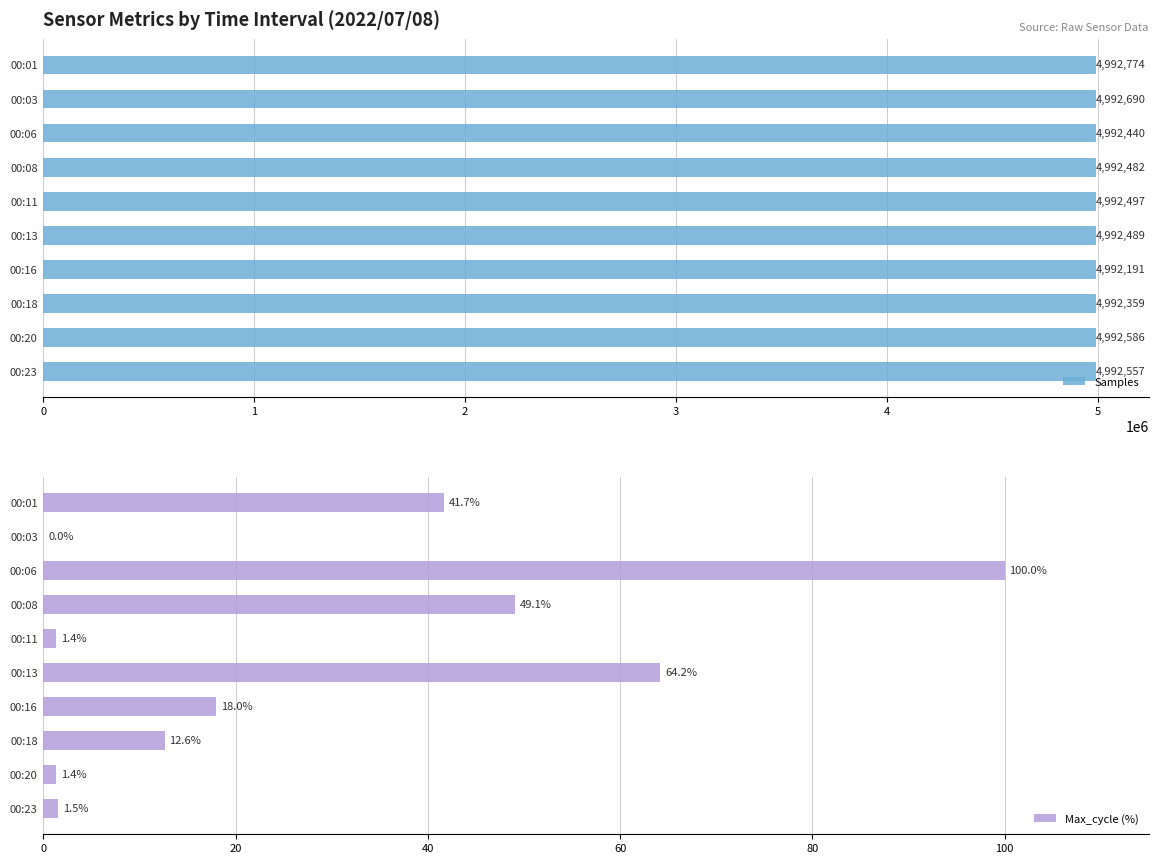

Does the chart contain any negative values?

No